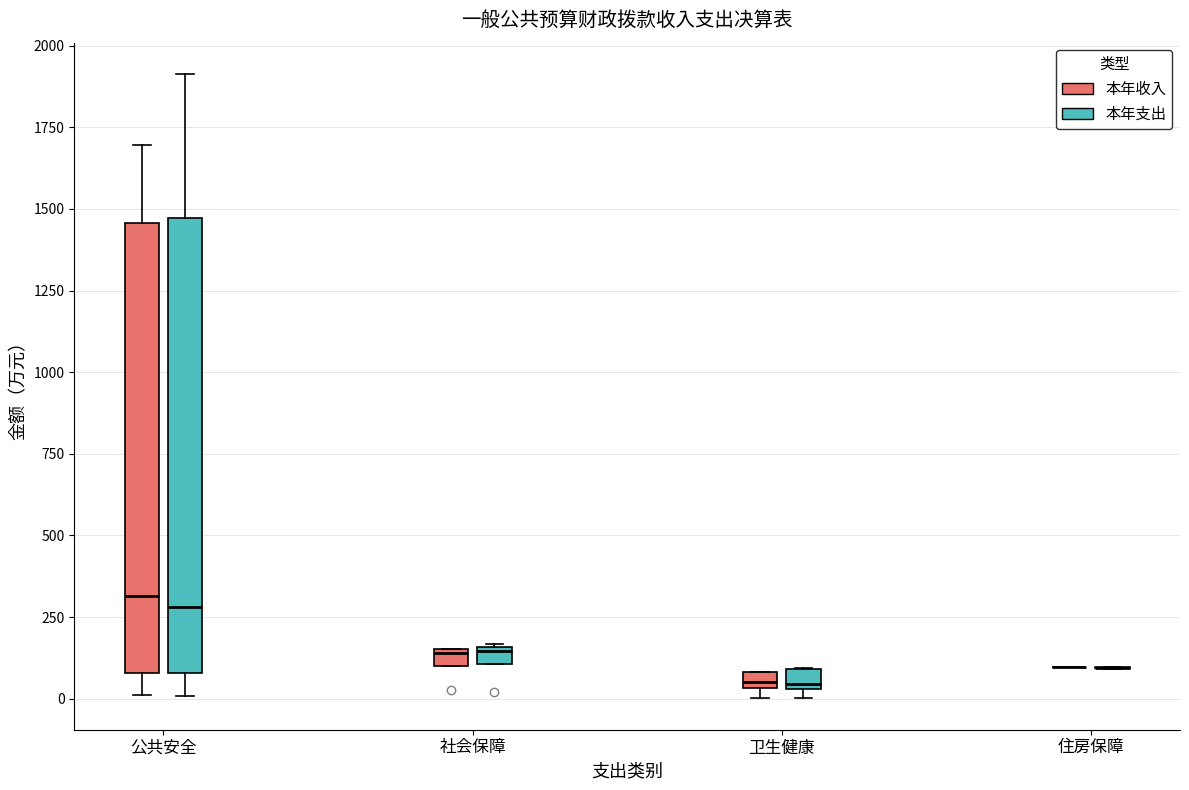

Where is the lower edge of the box for 社会保障 (本年收入) on the y-axis? The values are not printed on the chart, so give them approximately, as read against the axis.

100